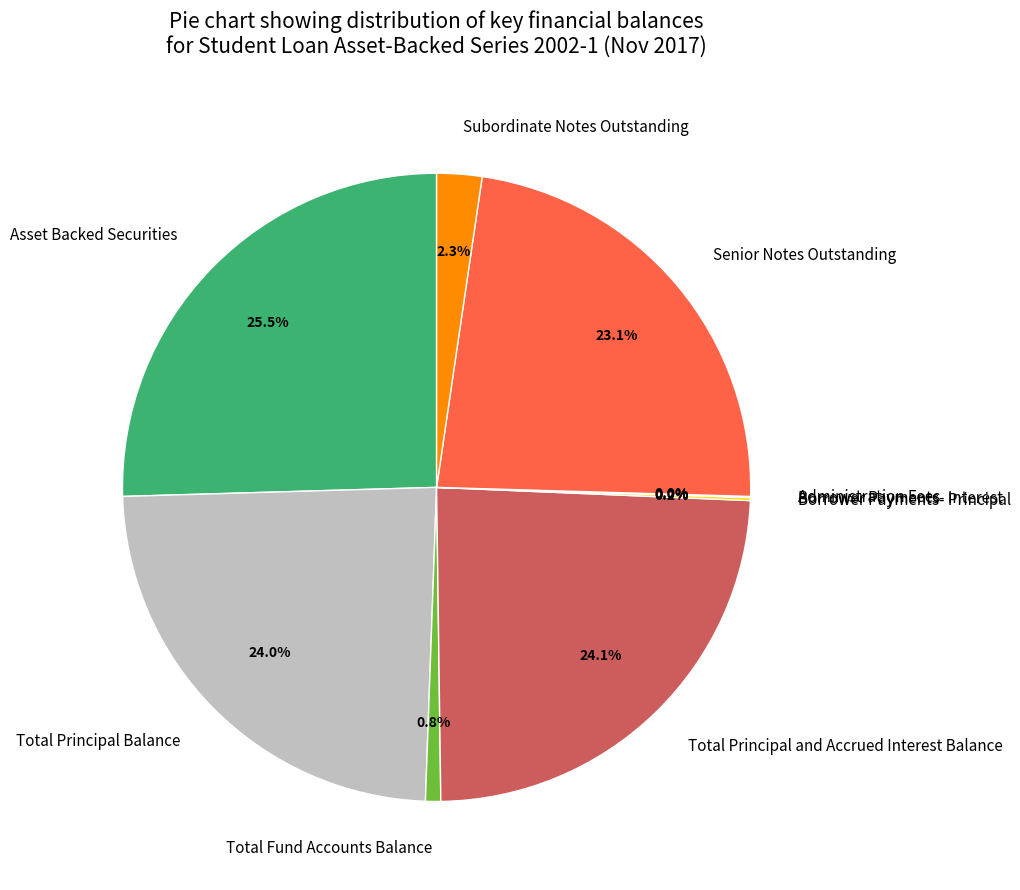

Does Total Principal and Accrued Interest Balance represent more than half of the total?

No